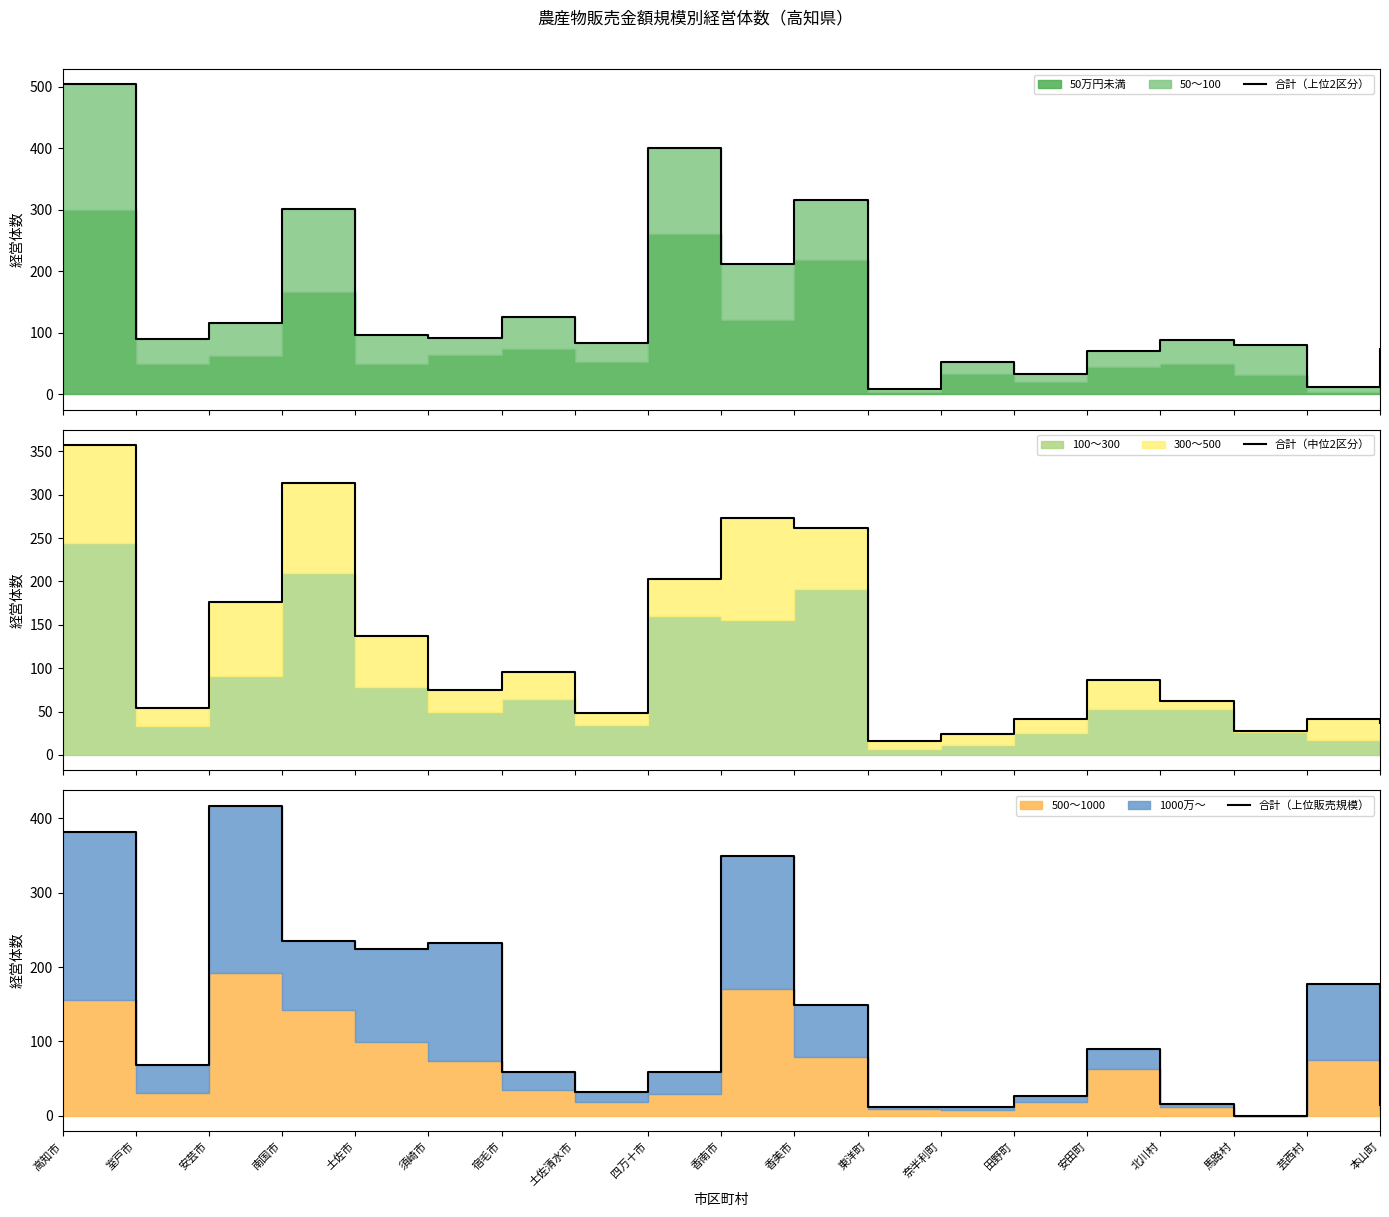

Reading left to right, list all the values displayed in this chart.

合計（上位2区分）: 高知市=504	室戸市=90	安芸市=116	南国市=301	土佐市=97	須崎市=92	宿毛市=126	土佐清水市=84	四万十市=401	香南市=212	香美市=316	東洋町=9	奈半利町=53	田野町=33	安田町=70	北川村=88	馬路村=80	芸西村=12	本山町=74
合計（中位2区分）: 高知市=357	室戸市=54	安芸市=176	南国市=313	土佐市=137	須崎市=75	宿毛市=96	土佐清水市=48	四万十市=203	香南市=273	香美市=262	東洋町=16	奈半利町=24	田野町=41	安田町=86	北川村=62	馬路村=28	芸西村=41	本山町=37
合計（上位販売規模）: 高知市=382	室戸市=68	安芸市=417	南国市=235	土佐市=224	須崎市=233	宿毛市=59	土佐清水市=32	四万十市=59	香南市=349	香美市=149	東洋町=12	奈半利町=11	田野町=27	安田町=90	北川村=16	馬路村=0	芸西村=177	本山町=14